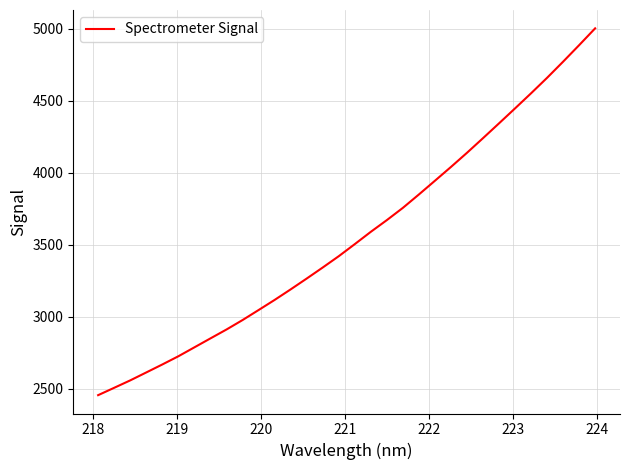

Does the chart have visible grid lines?

Yes